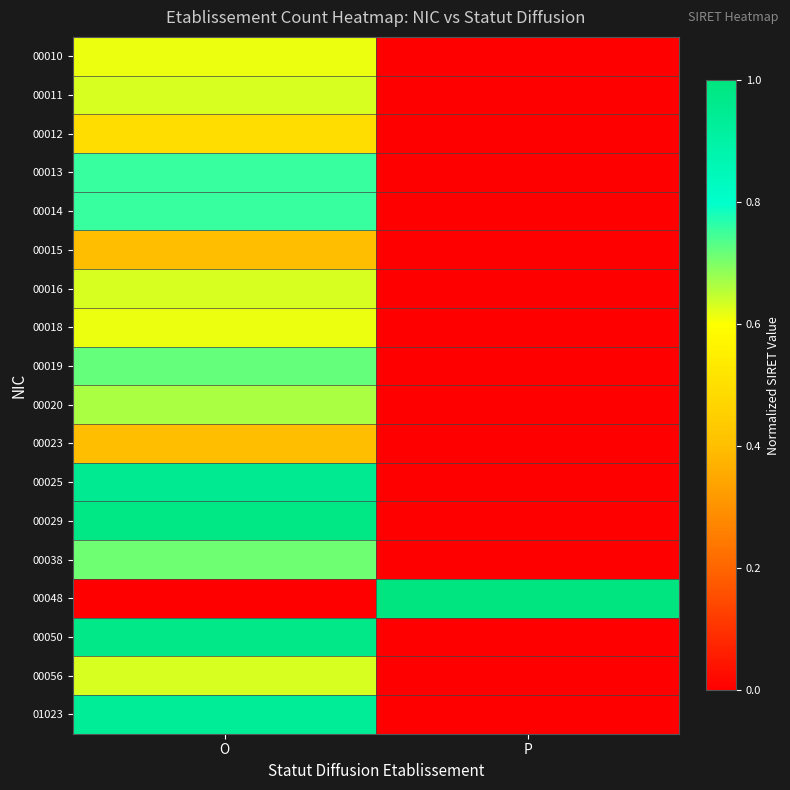

What is the maximum value shown in the chart?

1.0